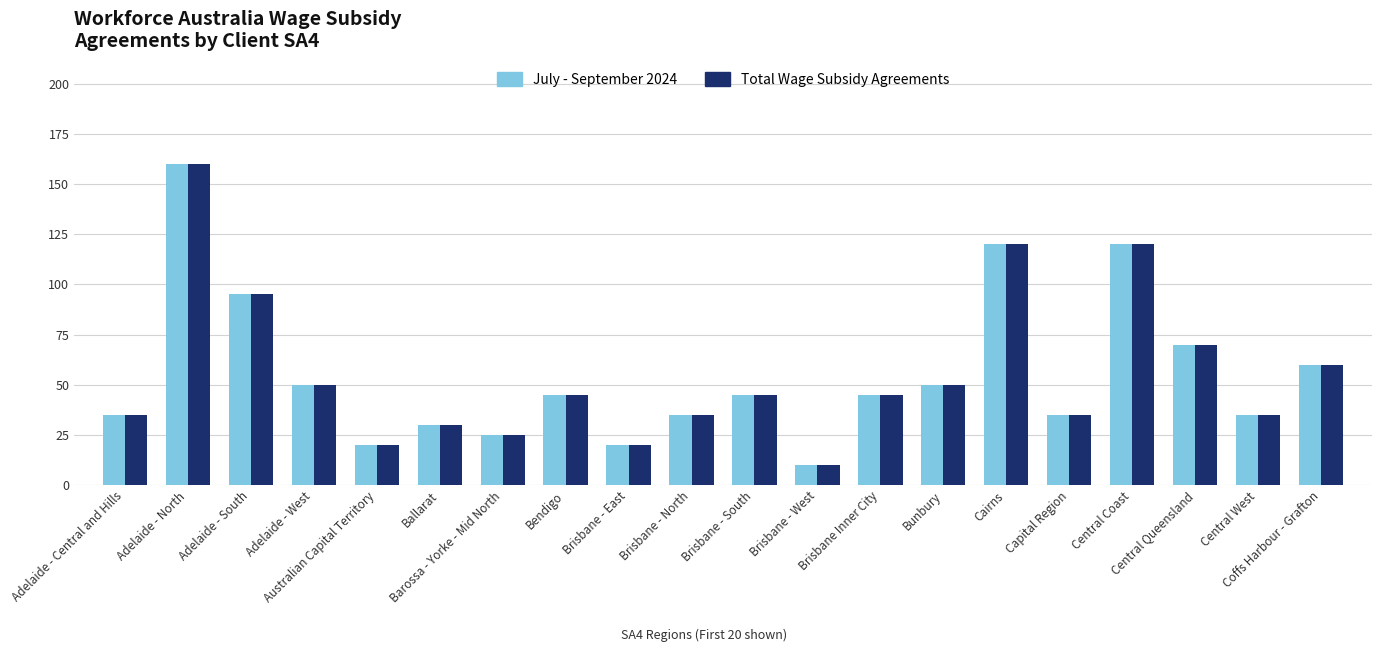

How many groups of bars are there?

20